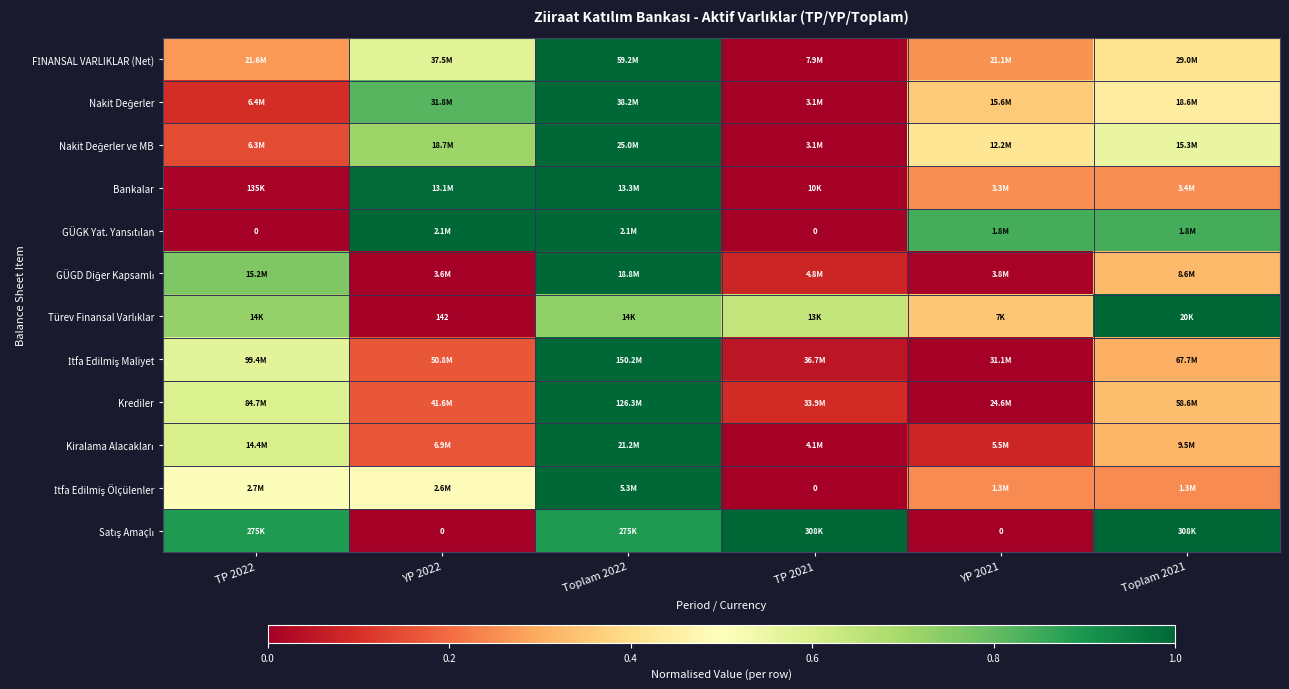

What is the difference between the Nakit Değerler ve MB values at TP 2021 and Toplam 2021?

0.6